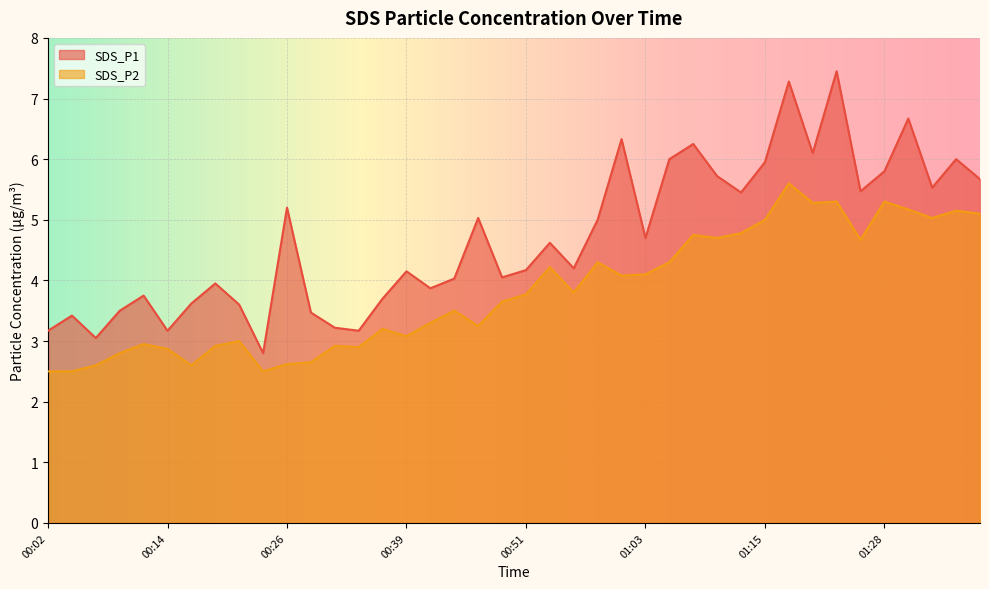

Which series changed the most between 00:14 and 00:16?

SDS_P1